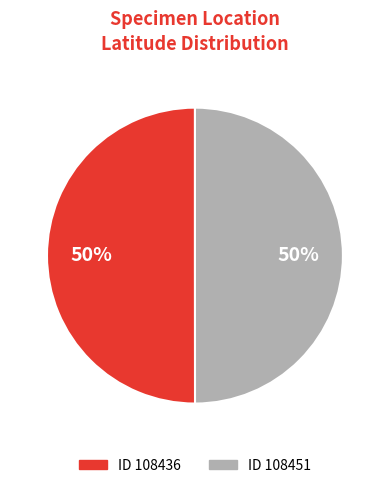

True or false: ID 108451 accounts for 50% of the total.

True